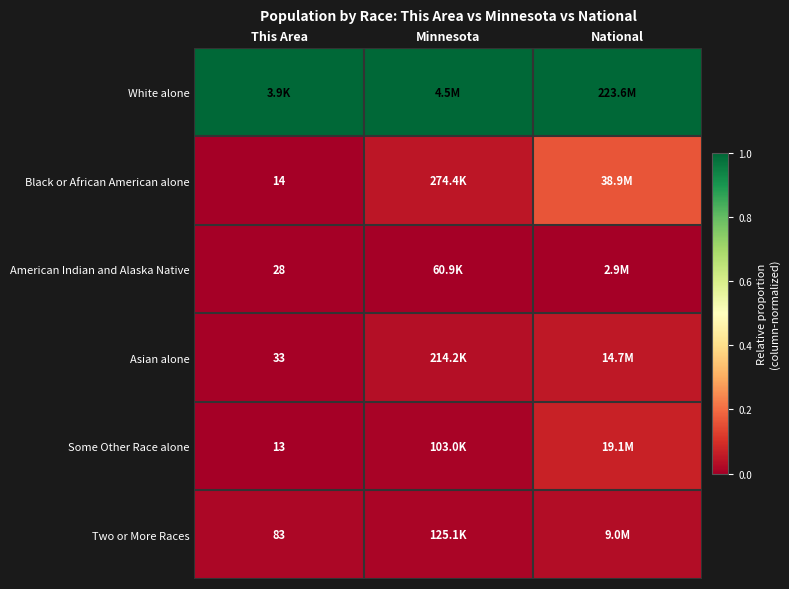

At how many categories does at least one series exceed 0?

3